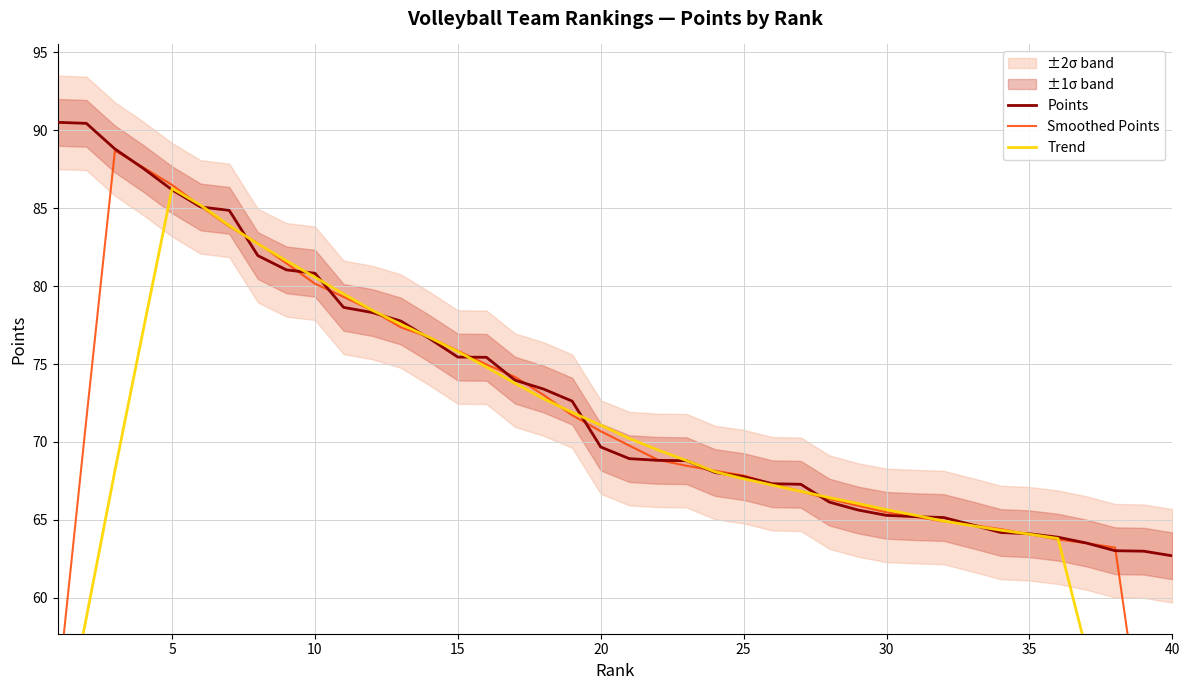

True or false: Smoothed Points and Trend cross at least once.

True